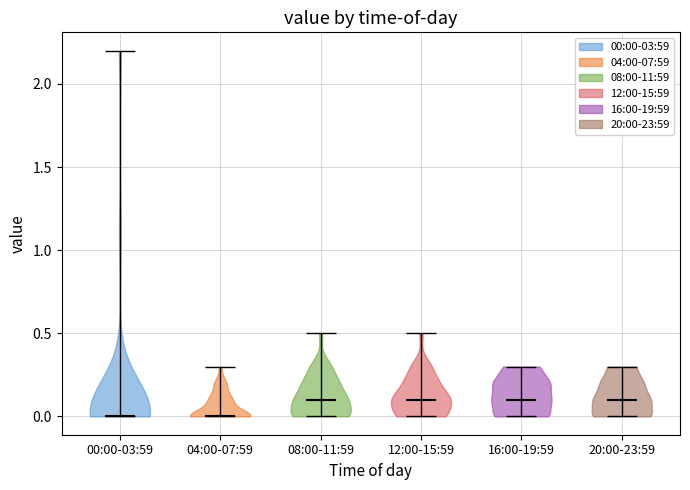

Reading left to right, read every violin against the y-axis: where its median line is, and the lowest and highest points it reaches. The values are not printed on the chart, so give them approximately, as read against the axis.

00:00-03:59: median line 0.0, lowest point 0.0, highest point 2.2
04:00-07:59: median line 0.0, lowest point 0.0, highest point 0.3
08:00-11:59: median line 0.1, lowest point 0.0, highest point 0.5
12:00-15:59: median line 0.1, lowest point 0.0, highest point 0.5
16:00-19:59: median line 0.1, lowest point 0.0, highest point 0.3
20:00-23:59: median line 0.1, lowest point 0.0, highest point 0.3